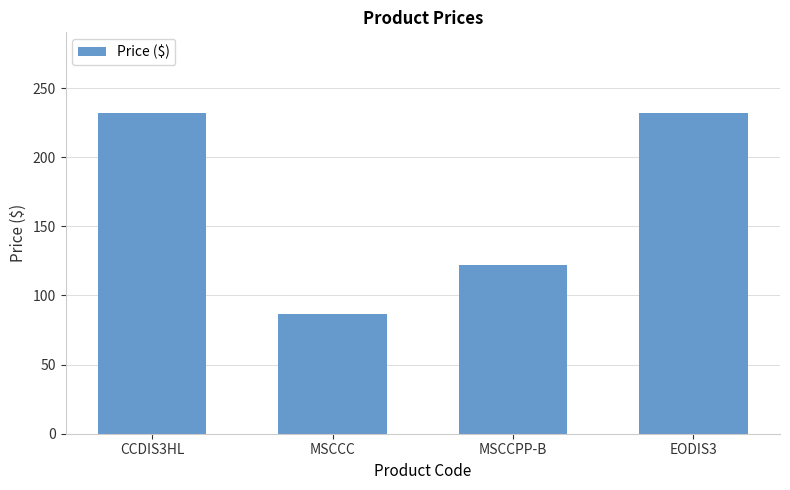

The value at MSCCPP-B is 121.8. True or false?

True